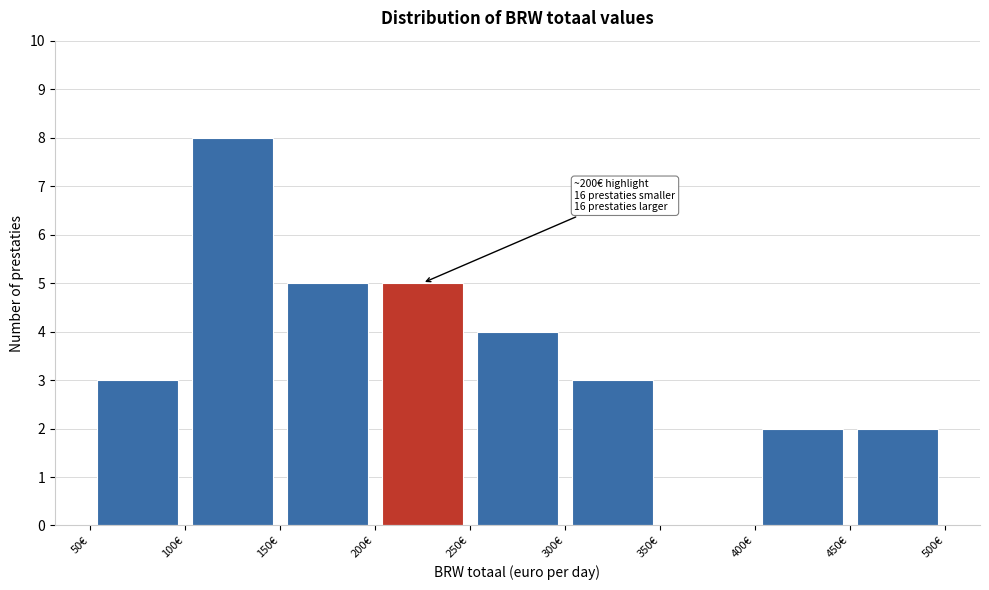

Over which range of the x-axis is the bar tallest?

100 to 150